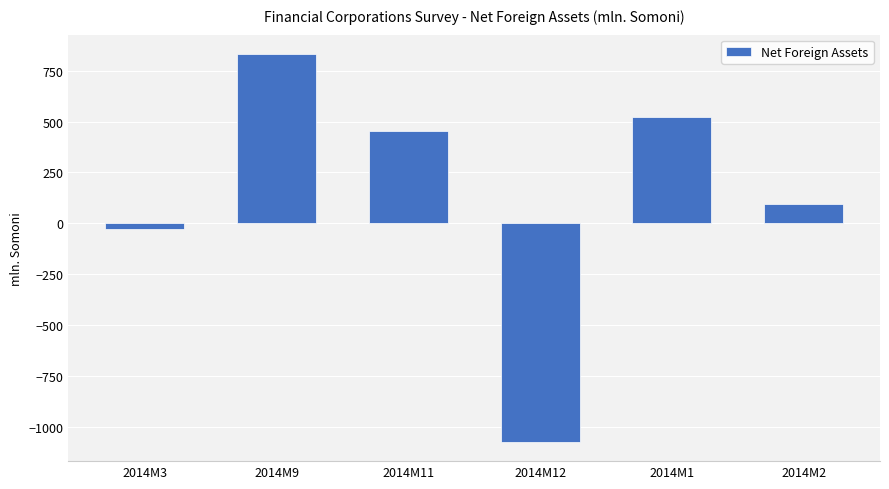

What is the maximum value shown in the chart?

831.7